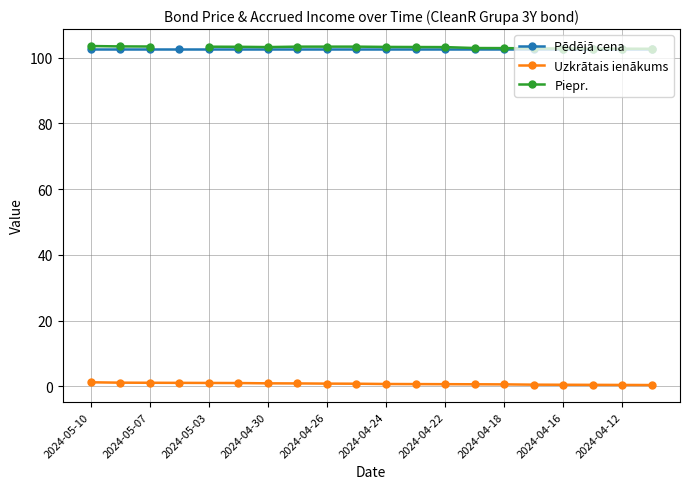

What is the value of the Uzkrātais ienākums point at the 19th from the left?

0.5